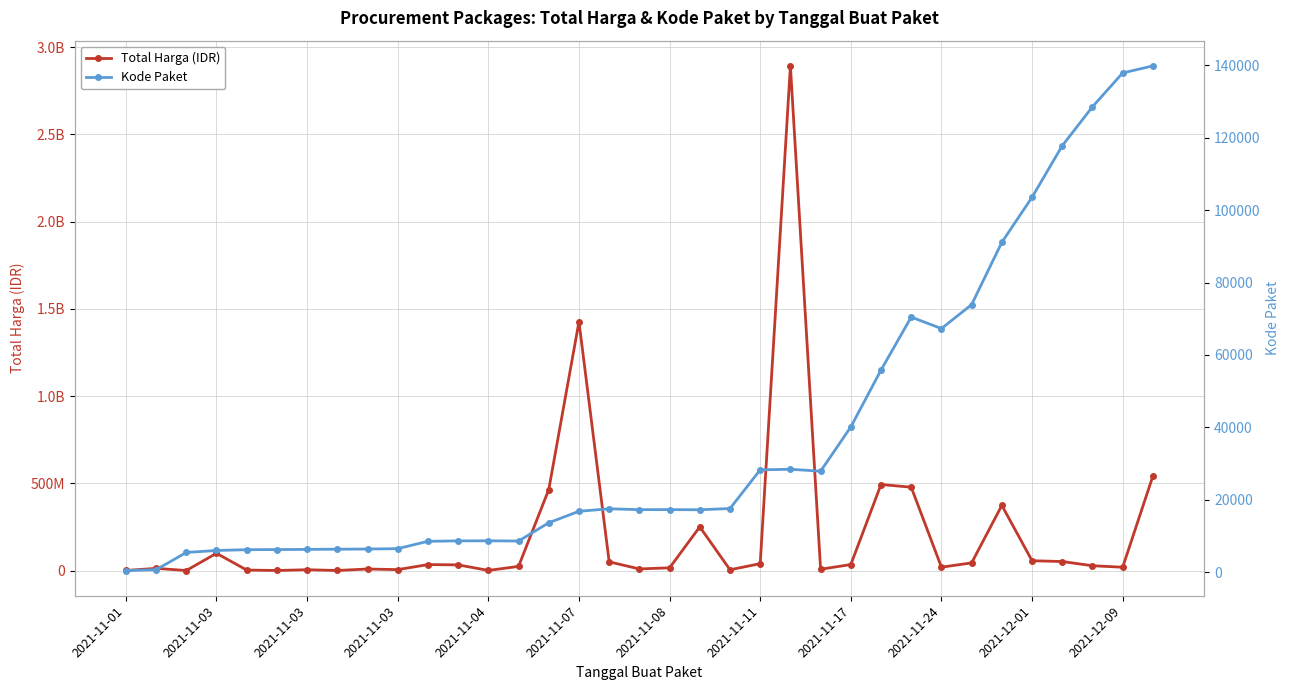

True or false: Total Harga (IDR) has a value of 477600000 at 26.

True